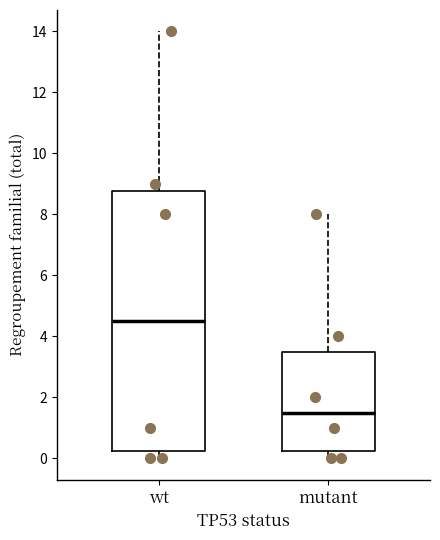

Which box's median line is the lowest?

mutant